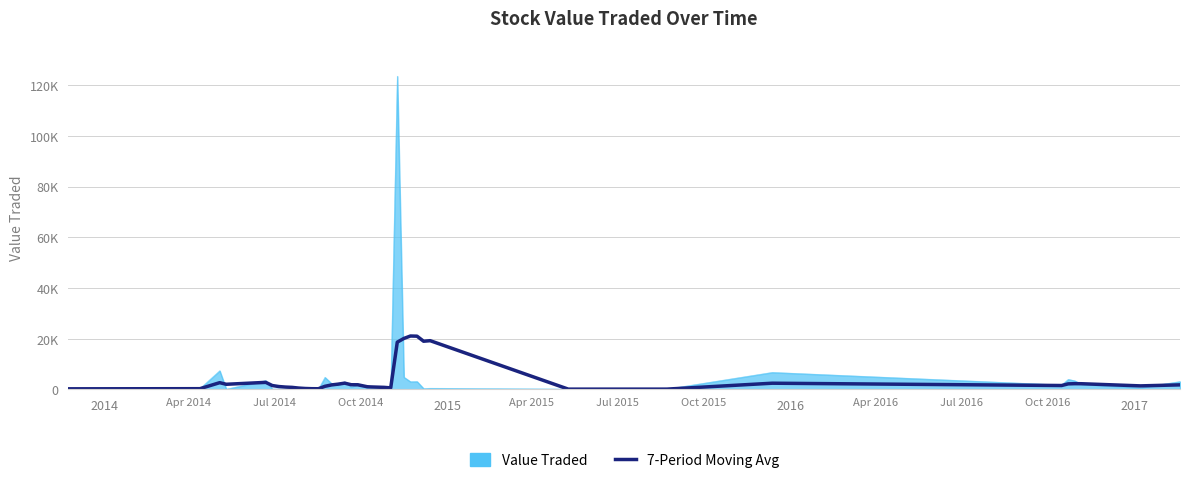

What are all the series names shown in the legend?

Value Traded, 7-Period Moving Avg